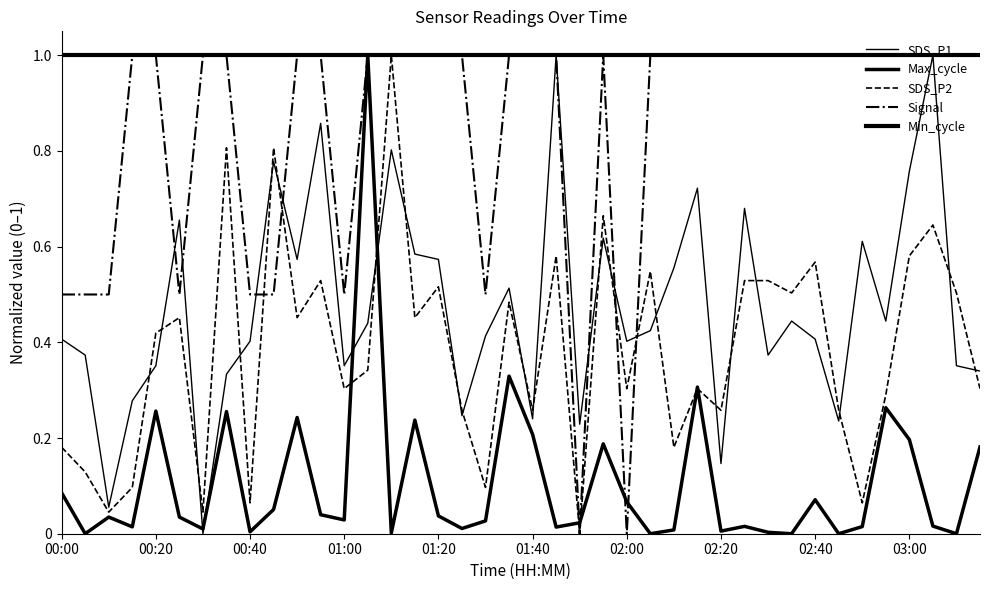

How many lines are shown in the chart?

5